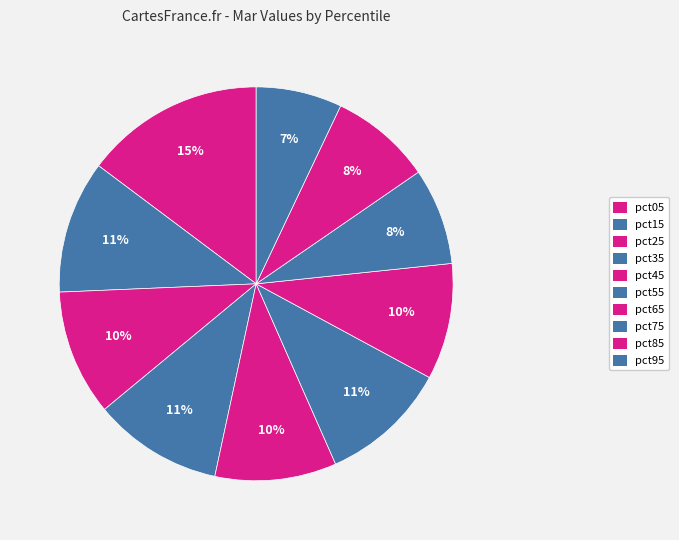

Which category has the biggest portion of the pie?

pct05